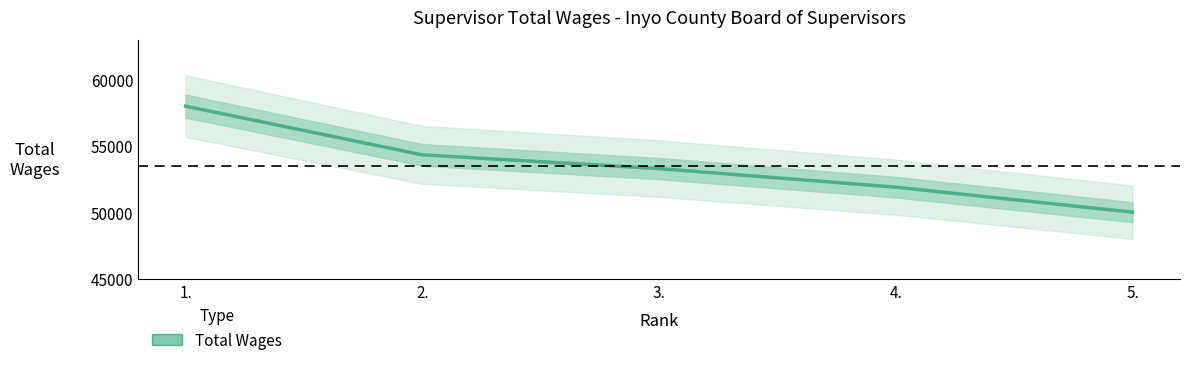

How many lines are shown in the chart?

1